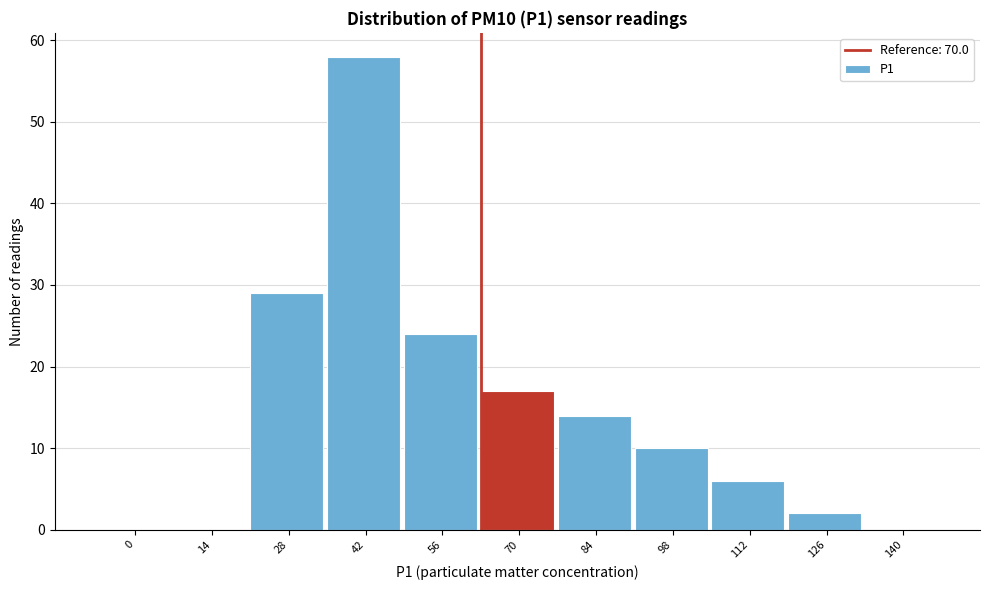

Reading left to right, list all the values displayed in this chart.

0=0	14=0	28=29	42=58	56=24	70=17	84=14	98=10	112=6	126=2	140=0